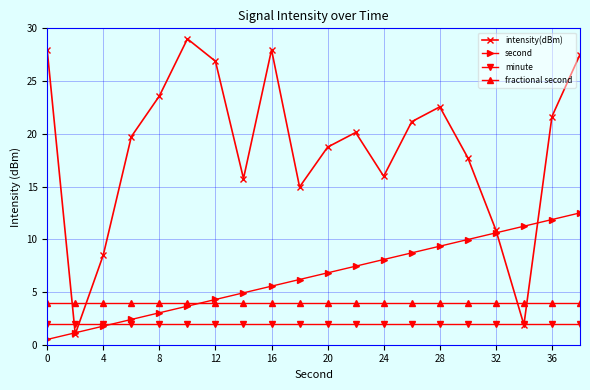

At how many categories does at least one series exceed 14?

16